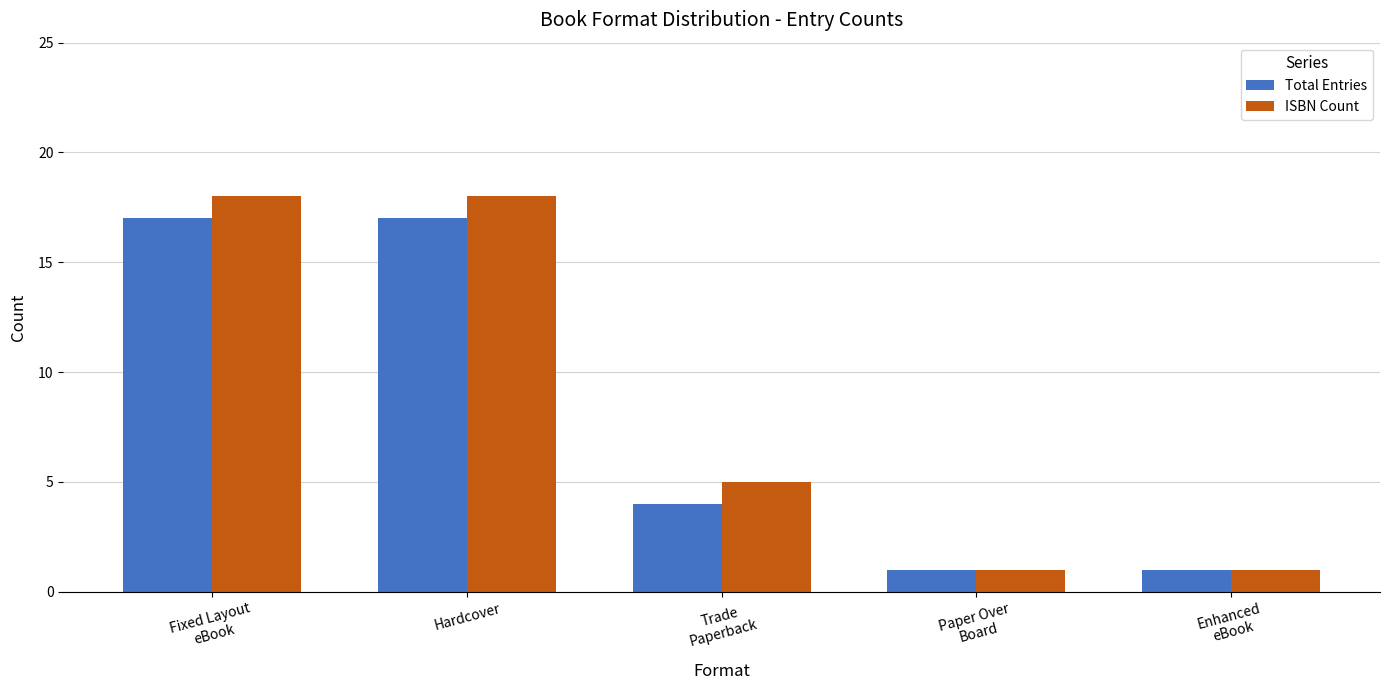

What is the value of the ISBN Count bar at the 1st from the left?

18